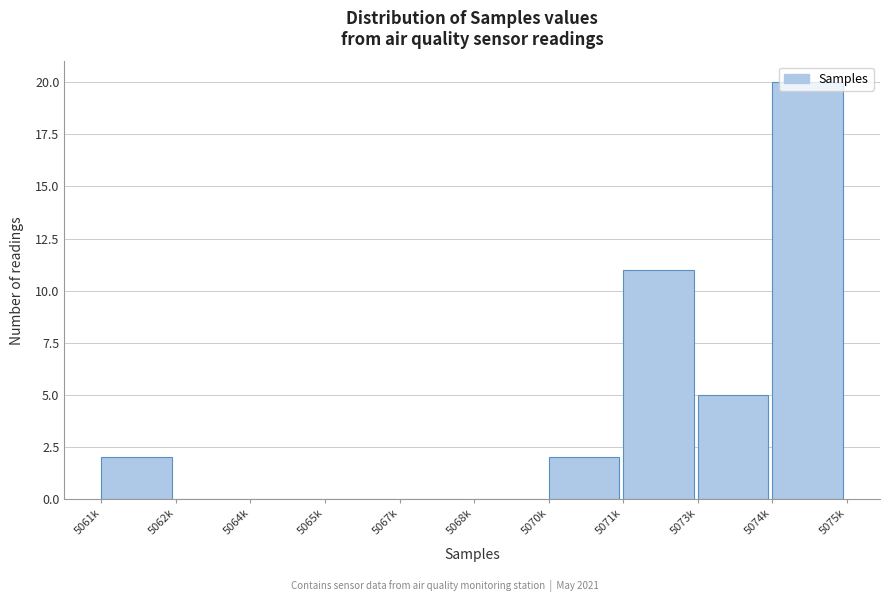

Which category has the highest value across all series?

5074k